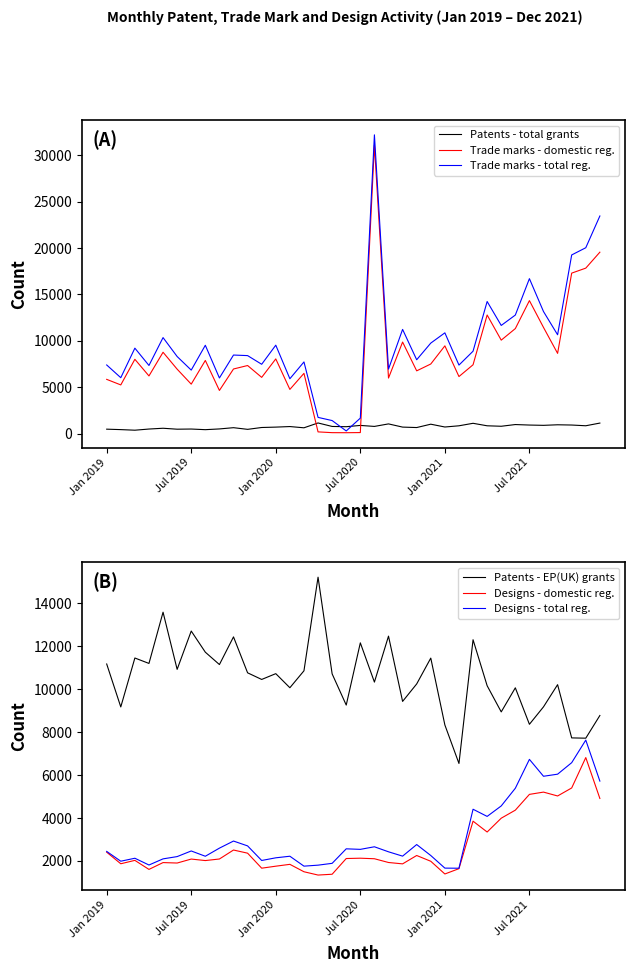

What is the minimum value shown in the chart?

92